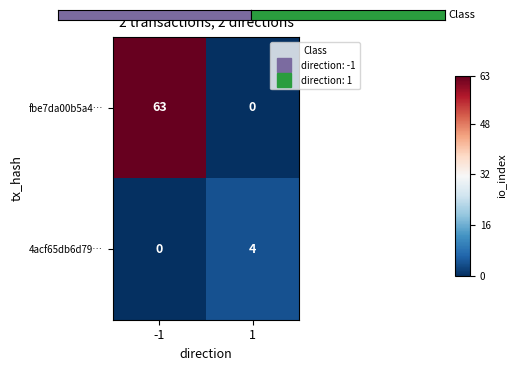

Which category has the highest value across all series?

-1